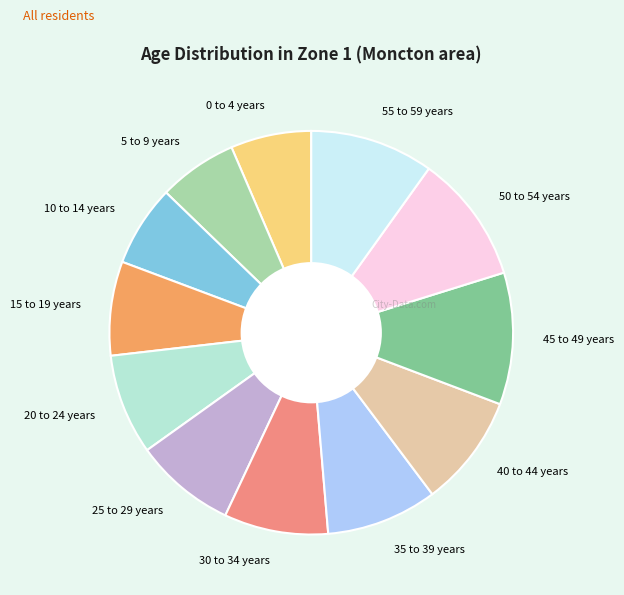

True or false: 0 to 4 years accounts for 6% of the total.

True